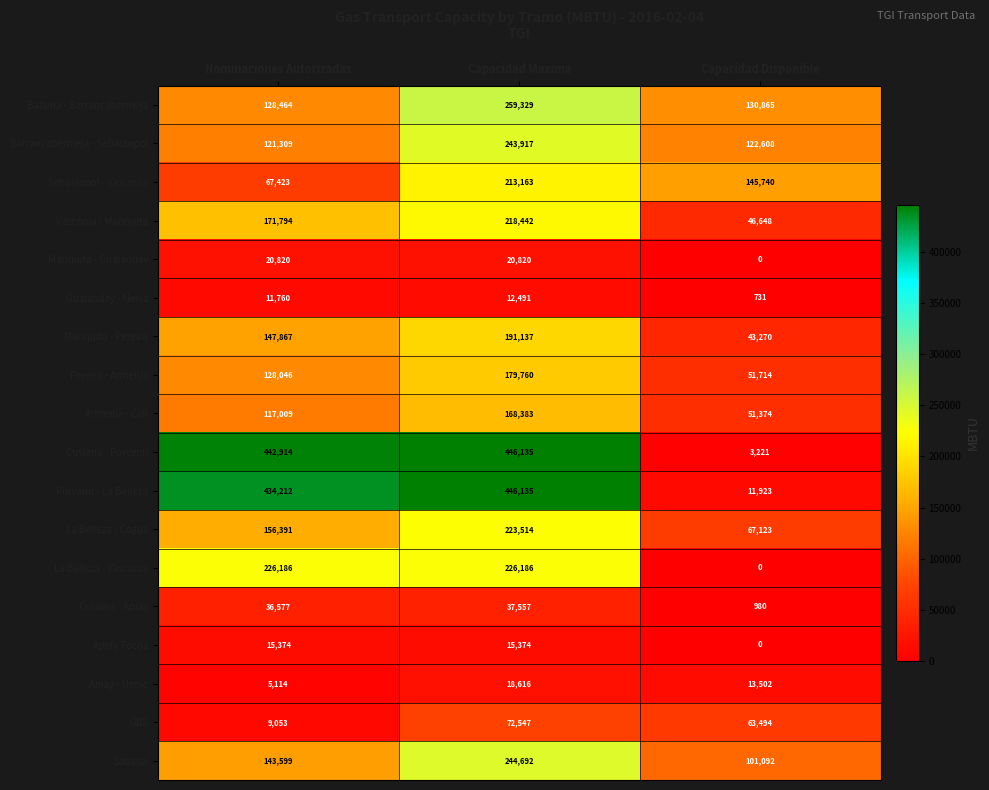

What is the approximate value of Vasconia - Mariquita at Capacidad Disponible?

46648